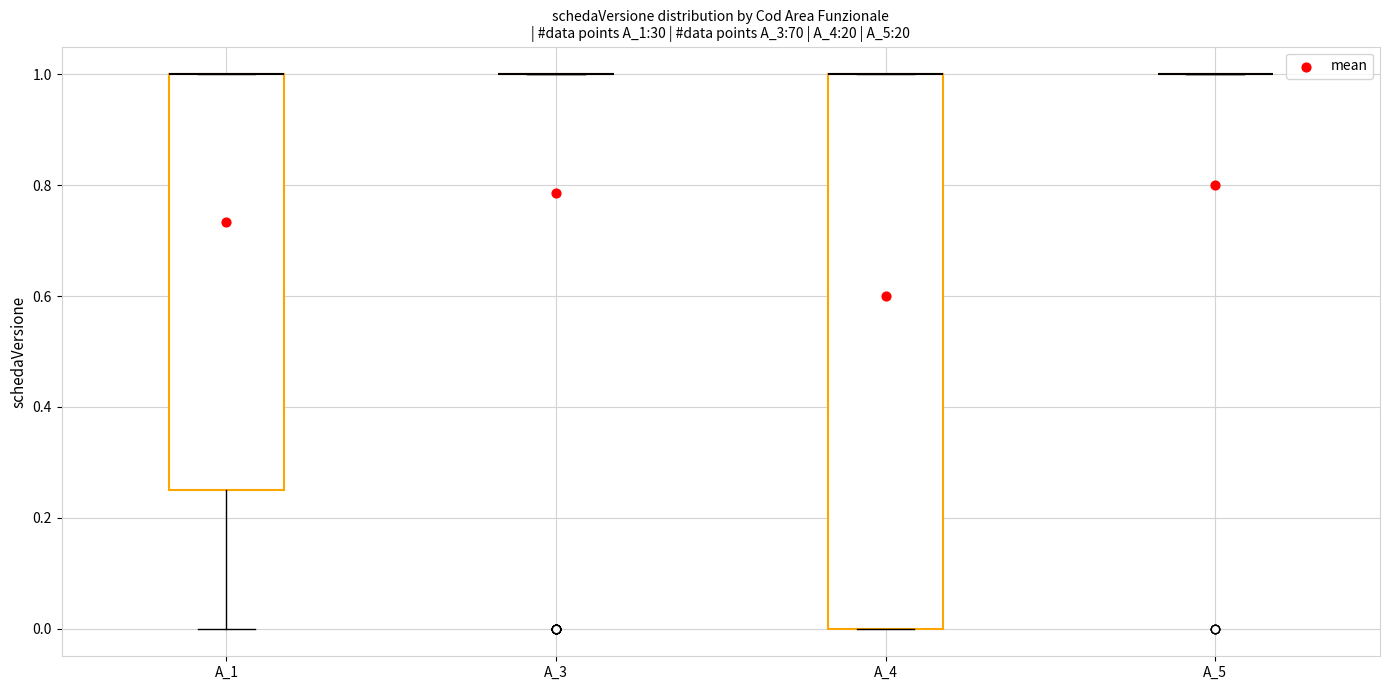

Comparing the boxes themselves (not the whiskers), which one is the tallest?

A_4